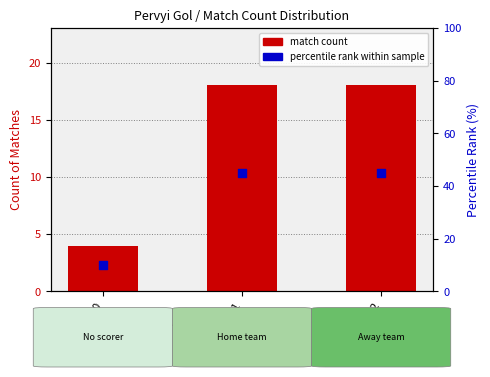

Which series has the largest total across all categories?

percentile rank